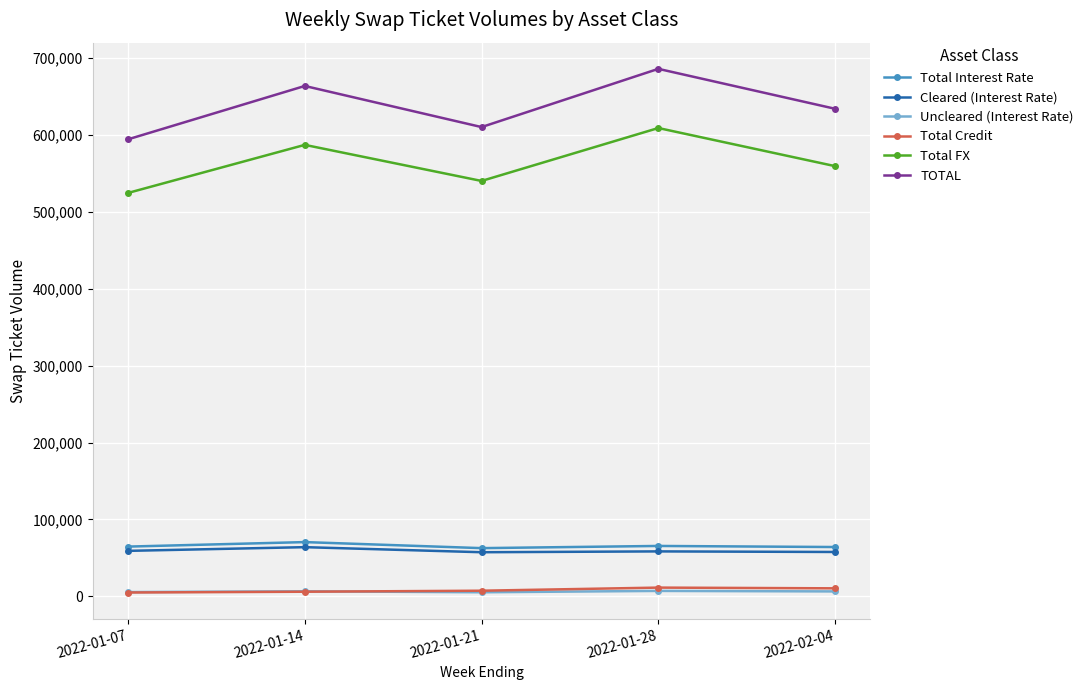

Which series has the widest spread of values?

TOTAL